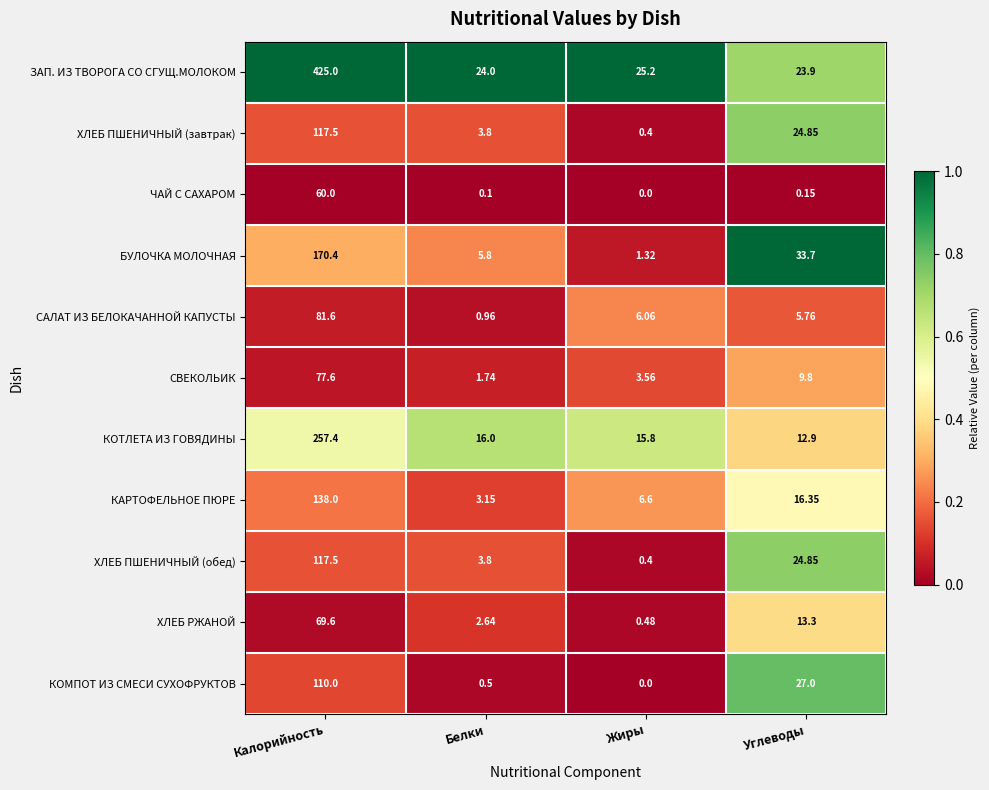

Is the value of ЧАЙ С САХАРОМ at Углеводы greater than the value of КОТЛЕТА ИЗ ГОВЯДИНЫ at Белки?

No